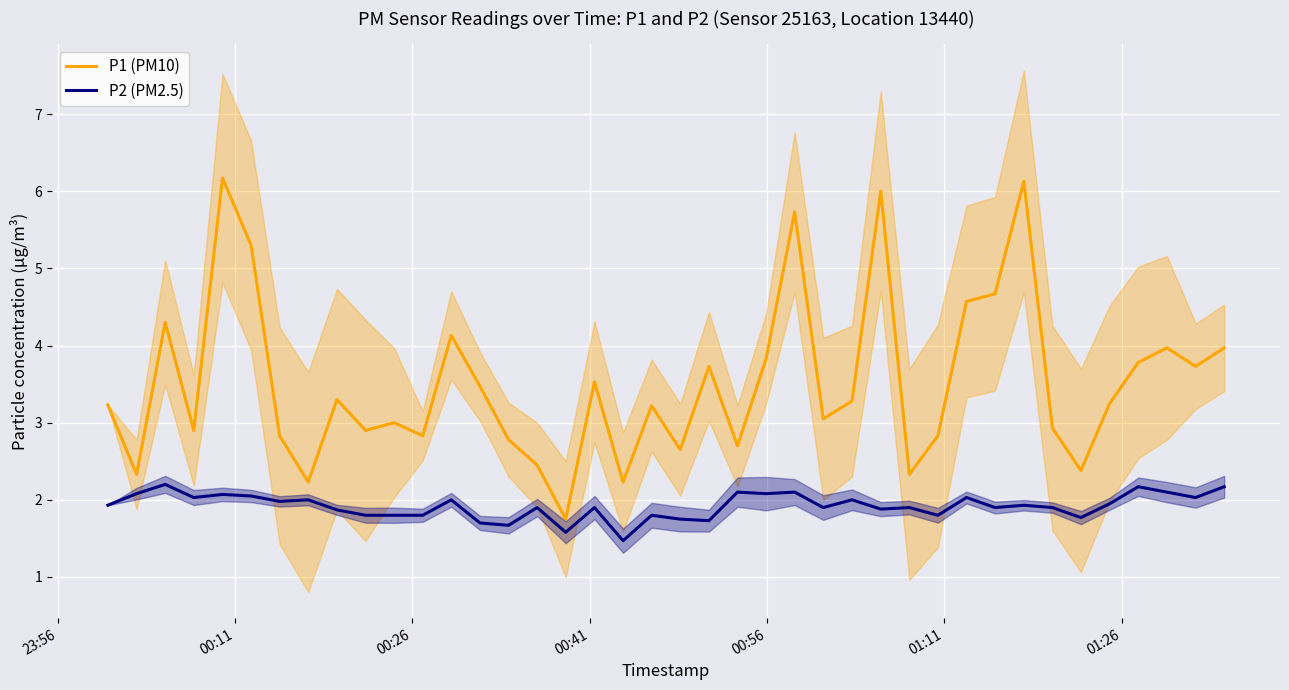

At how many categories does at least one series exceed 2?

39